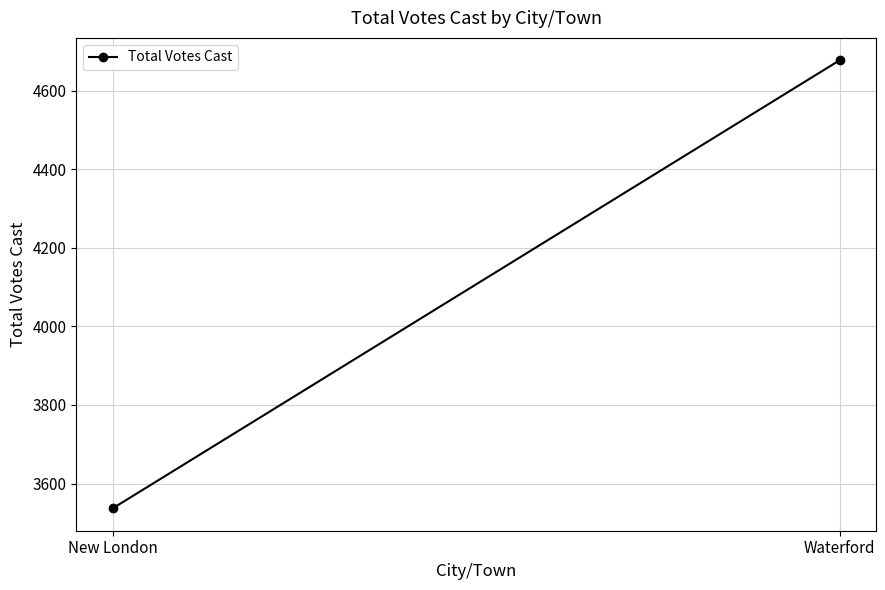

Reading left to right, extract all data points from this chart.

3537	4677